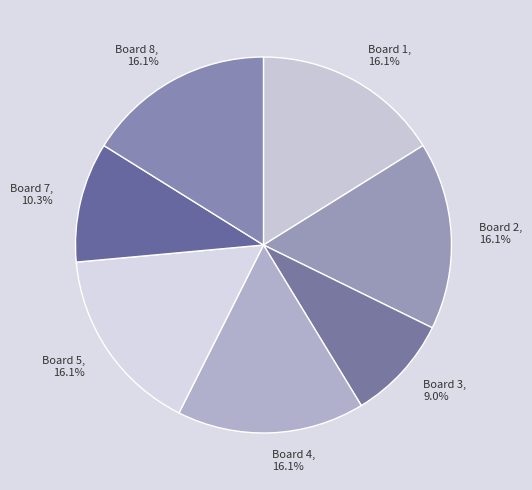

Is it true that Board 7 is 10% of the pie?

True